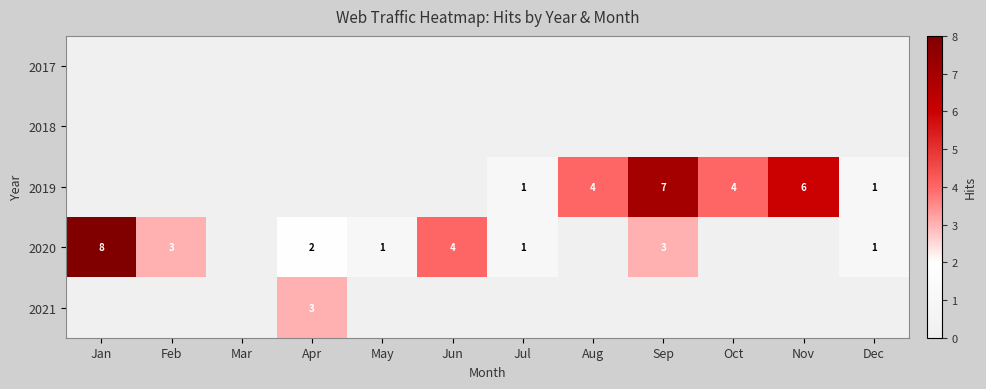

Is it true that 2019 equals 1 at Dec?

True